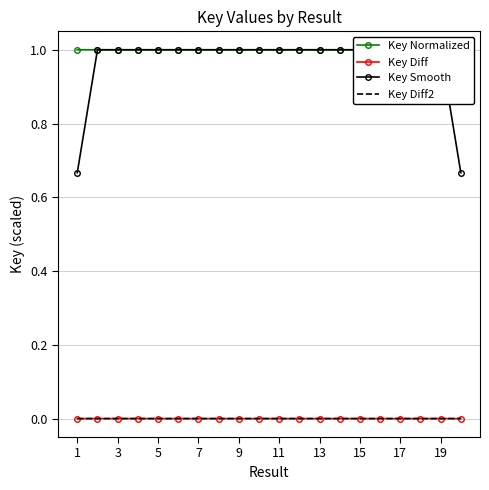

True or false: Key Diff has a value of 0.0 at 1.

True